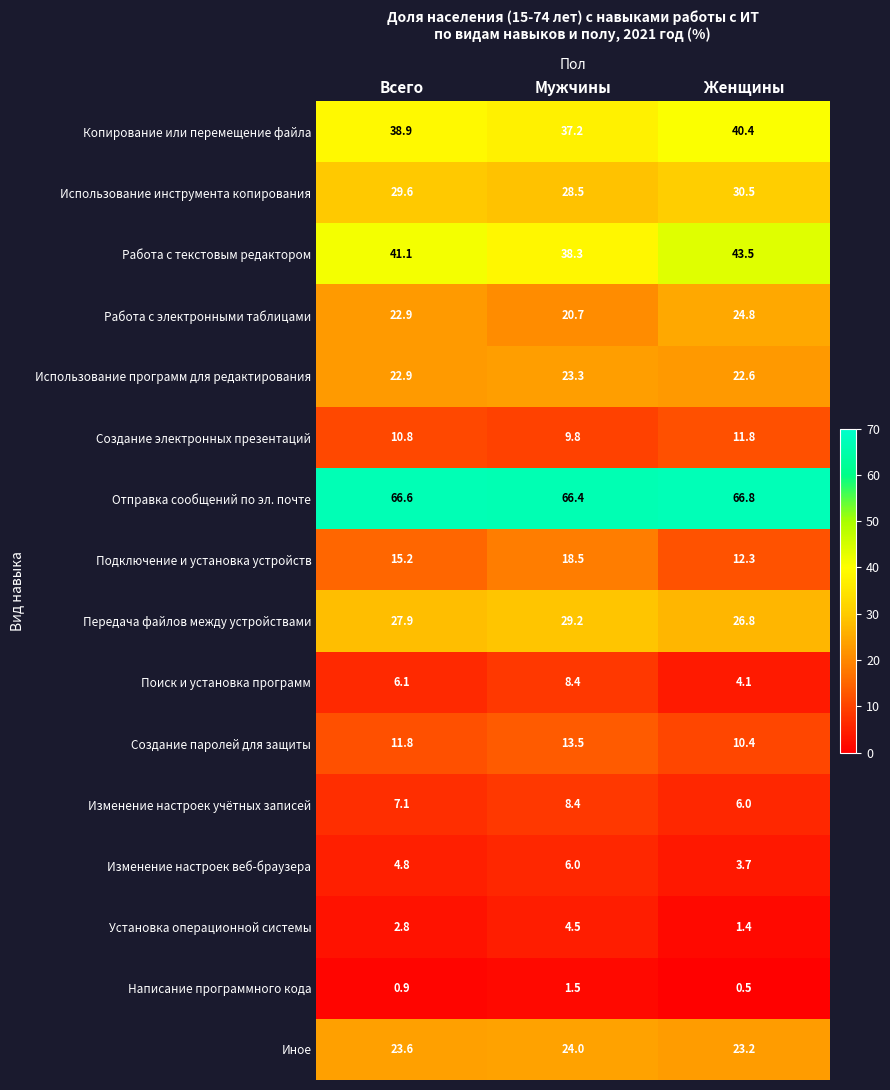

The Поиск и установка программ series shows 13.3 at Мужчины. True or false?

False